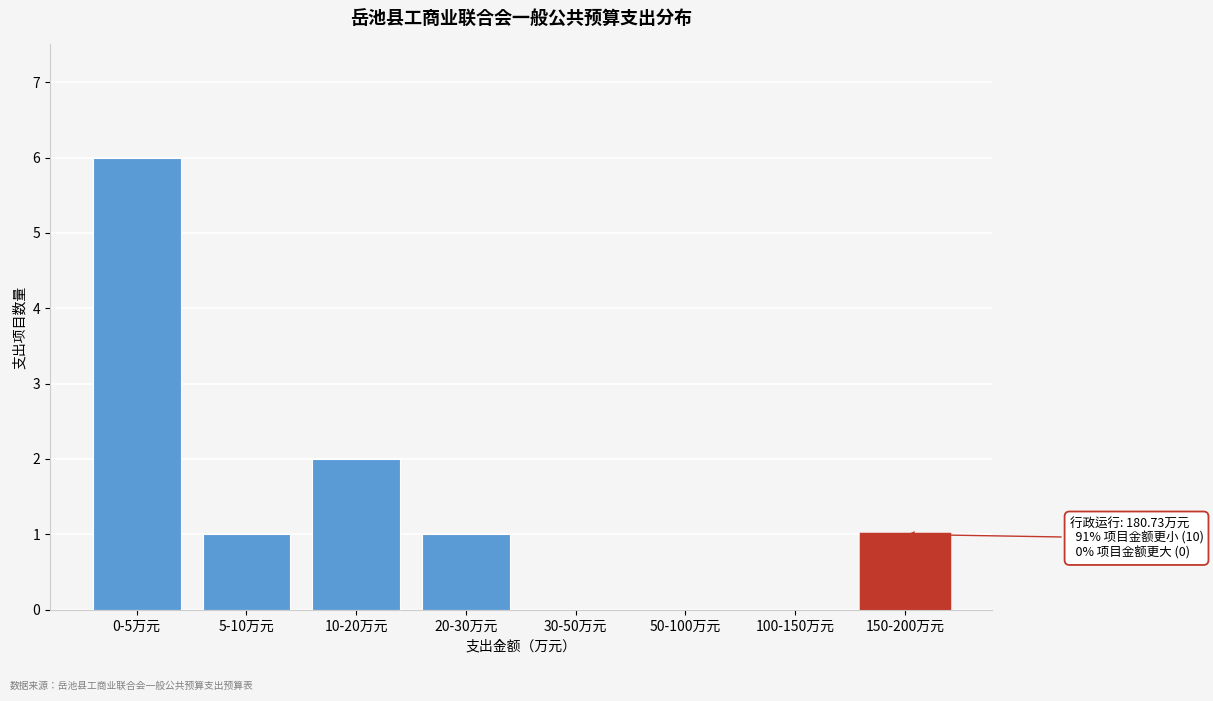

Reading left to right, list all the values displayed in this chart.

0-5万元=6	5-10万元=1	10-20万元=2	20-30万元=1	30-50万元=0	50-100万元=0	100-150万元=0	150-200万元=1